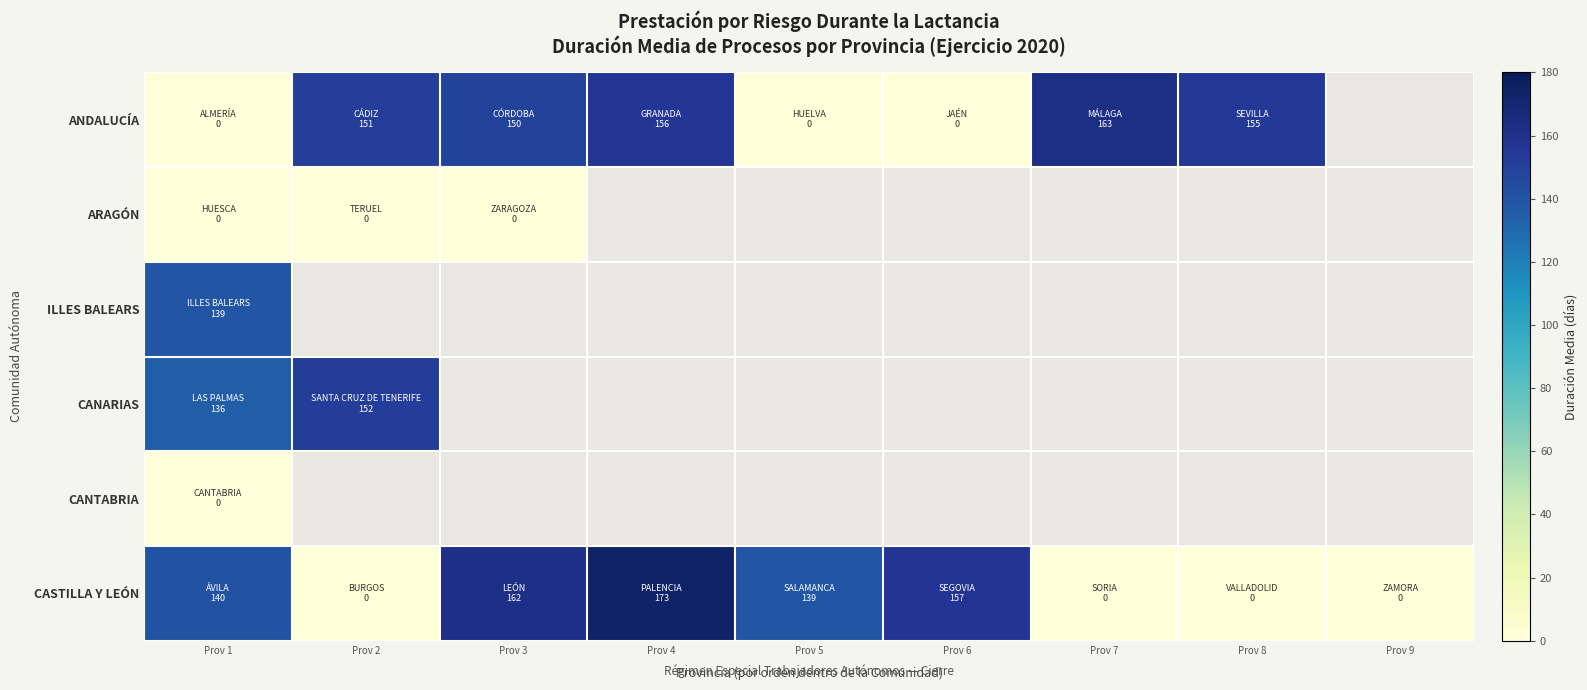

What is the approximate value of ANDALUCÍA at Prov 4?

155.5